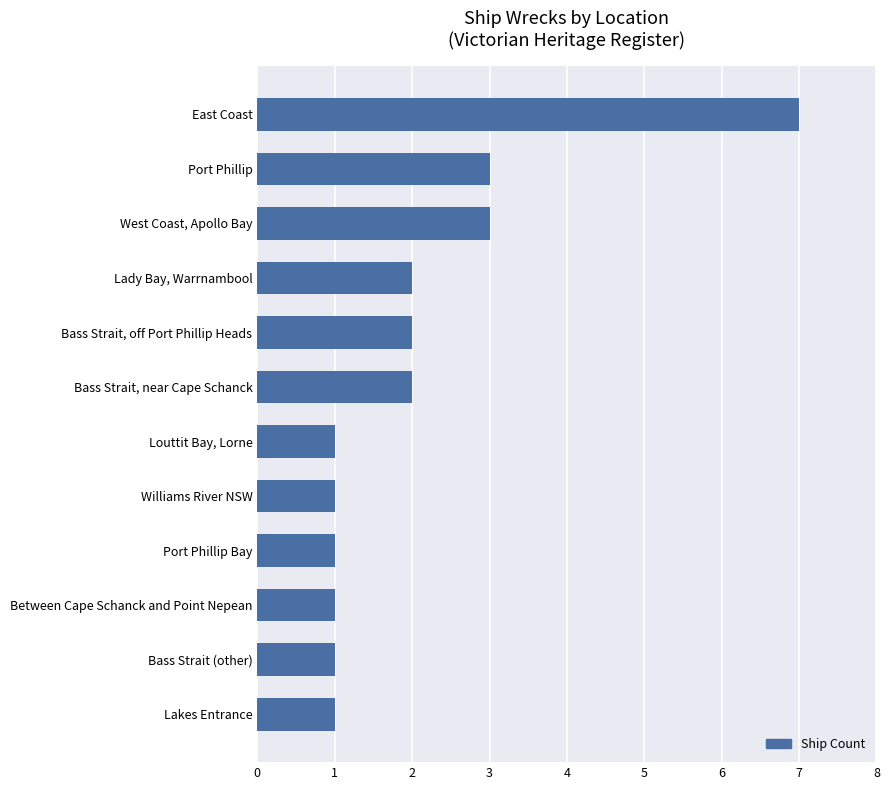

Reading bottom to top, transcribe all the data shown in this chart.

1	1	1	1	1	1	2	2	2	3	3	7